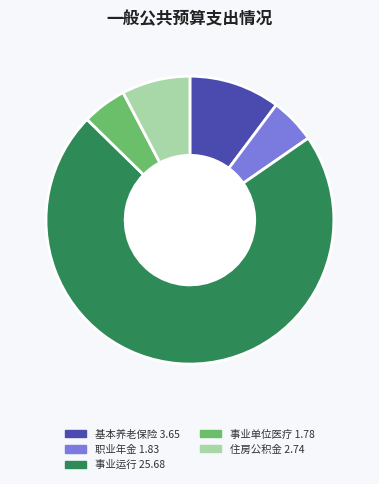

Count the number of slices in the pie.

5